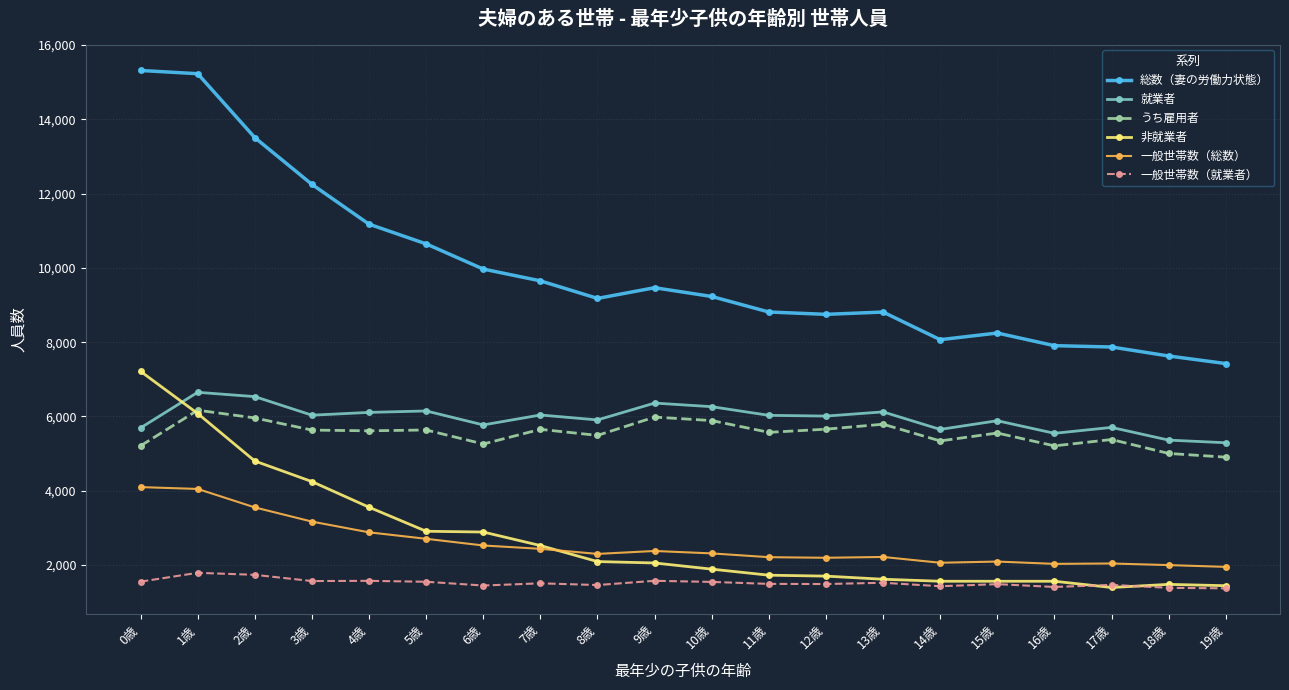

What is the label of the 12th point from the right?

8歳